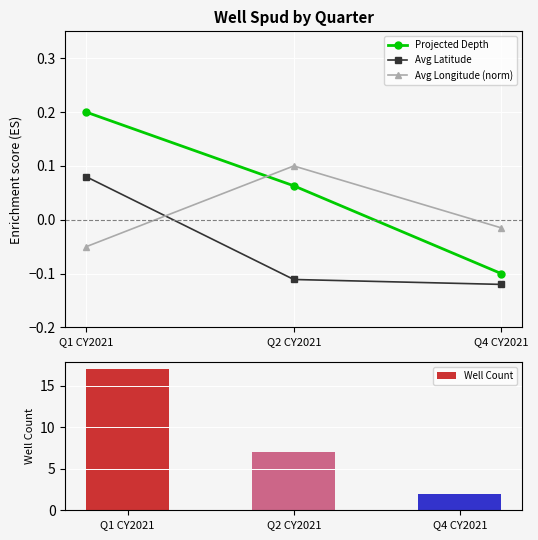

The value of Avg Longitude (norm) at Q2 CY2021 is 0.2. True or false?

False